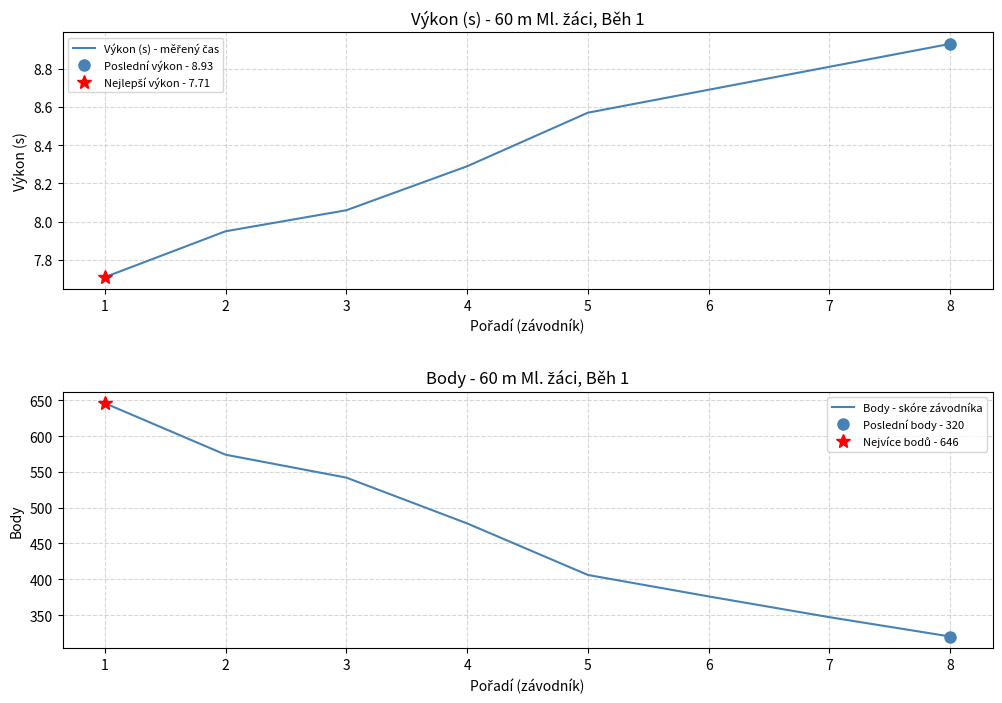

What are all the series names shown in the legend?

Výkon (s) - měřený čas, Body - skóre závodníka